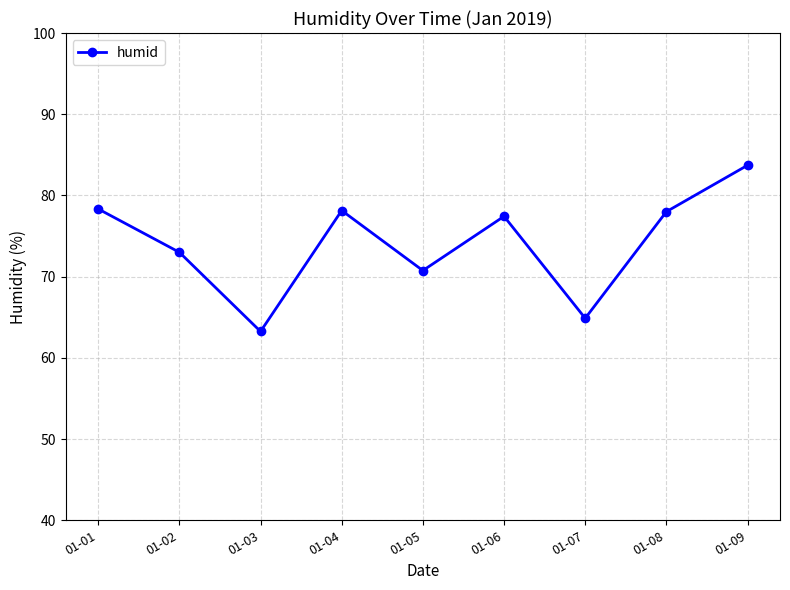

How many distinct data groups are displayed?

1